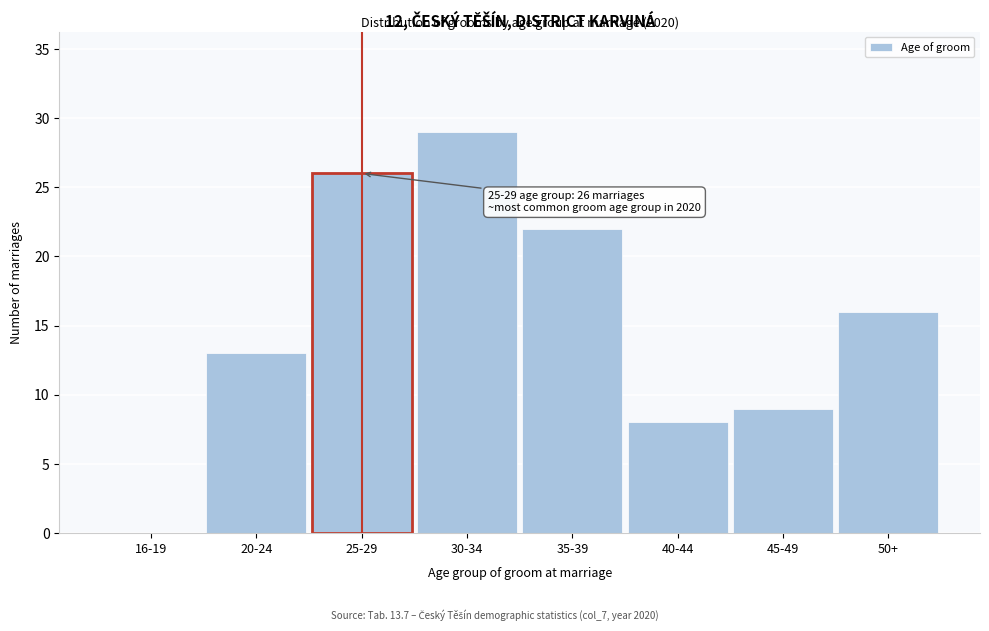

Reading left to right, list all the values displayed in this chart.

16-19=0	20-24=13	25-29=26	30-34=29	35-39=22	40-44=8	45-49=9	50+=16